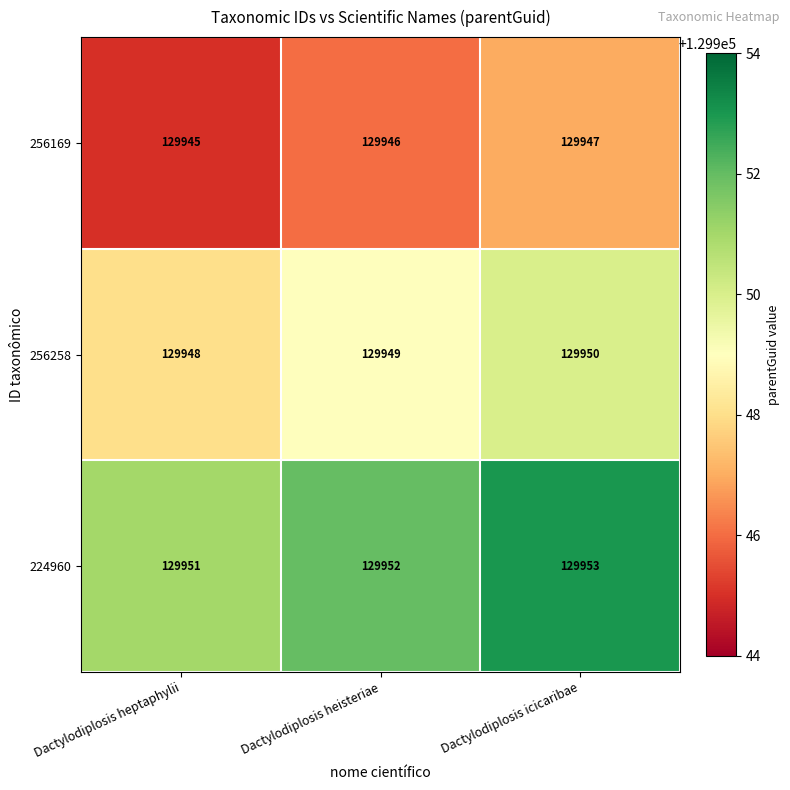

Reading right to left, list all the values displayed in this chart.

256169: Dactylodiplosis icicaribae=129947	Dactylodiplosis heisteriae=129946	Dactylodiplosis heptaphylii=129945
256258: Dactylodiplosis icicaribae=129950	Dactylodiplosis heisteriae=129949	Dactylodiplosis heptaphylii=129948
224960: Dactylodiplosis icicaribae=129953	Dactylodiplosis heisteriae=129952	Dactylodiplosis heptaphylii=129951